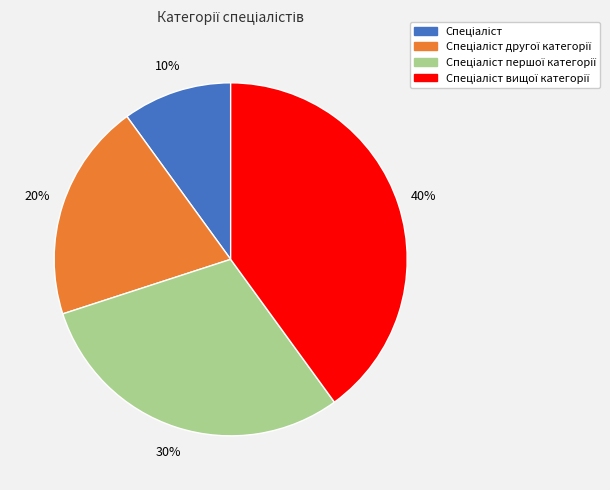

Is there any slice that represents more than half of the pie?

No